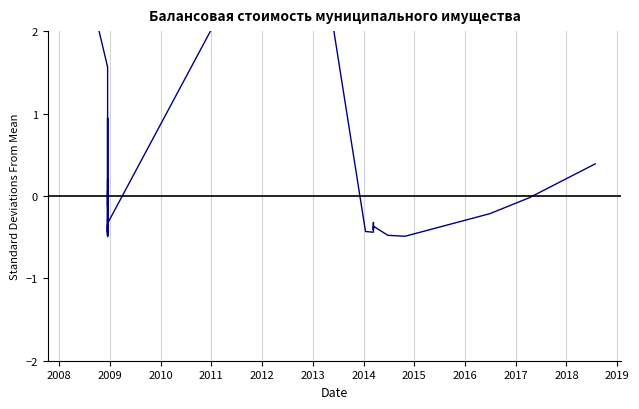

Is it true that the value at 20 is -0.5?

False